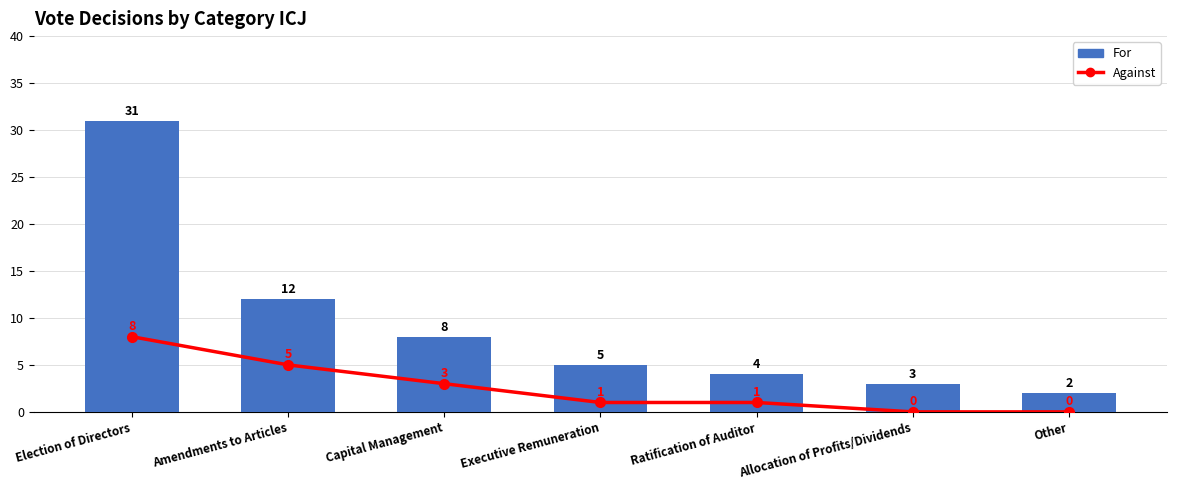

Between Ratification of Auditor and Allocation of Profits/Dividends, which is larger?

Ratification of Auditor